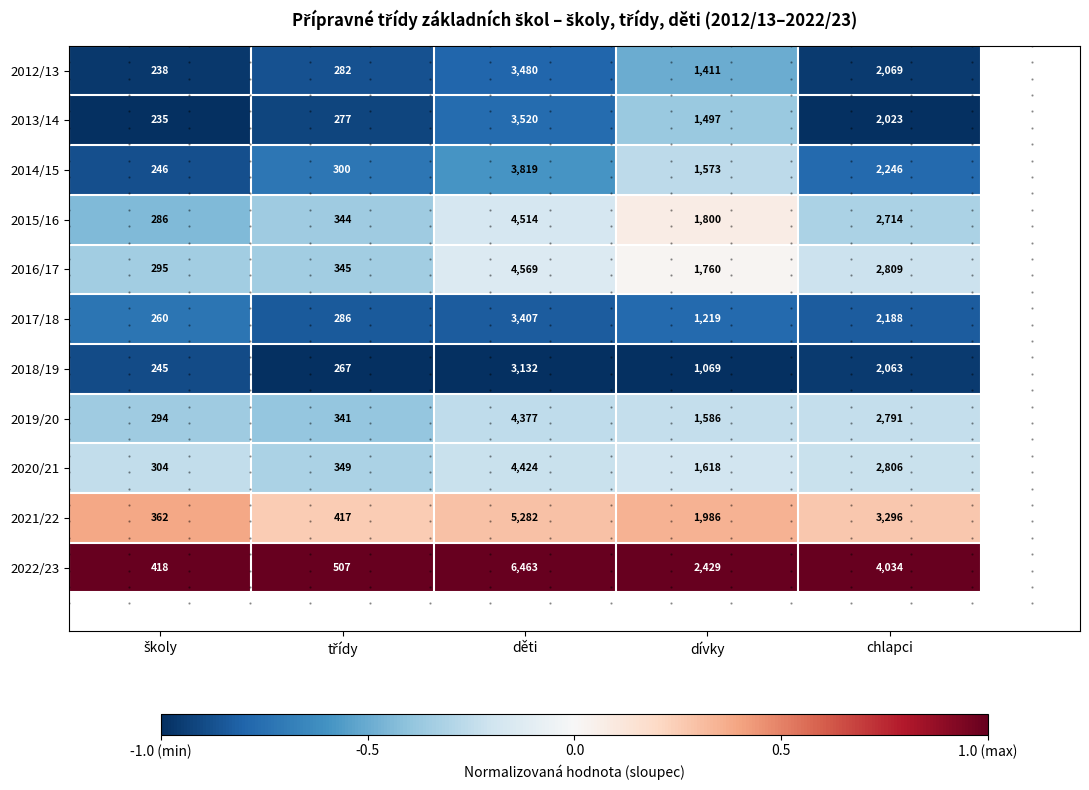

Rank the series by their maximum value, from lowest to highest.

2018/19, 2017/18, 2012/13, 2013/14, 2014/15, 2019/20, 2020/21, 2015/16, 2016/17, 2021/22, 2022/23